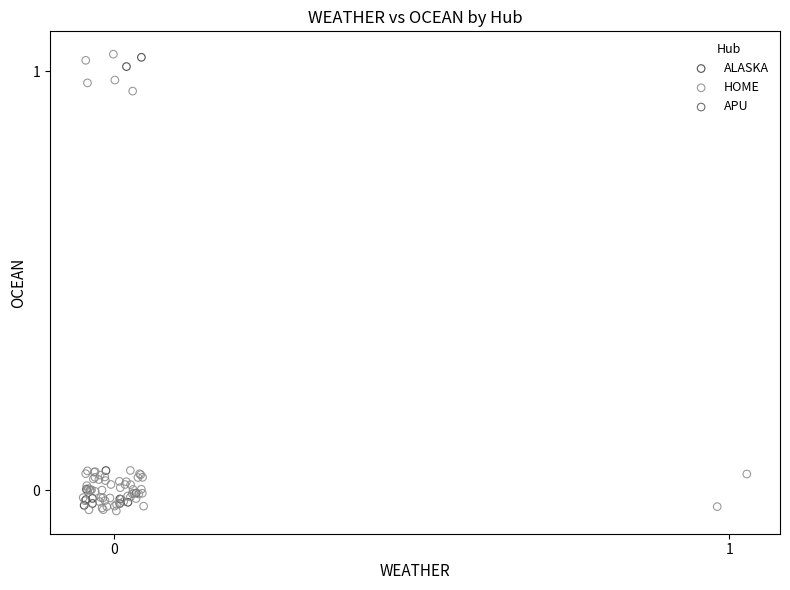

Which series contains the lowest Y value?

HOME